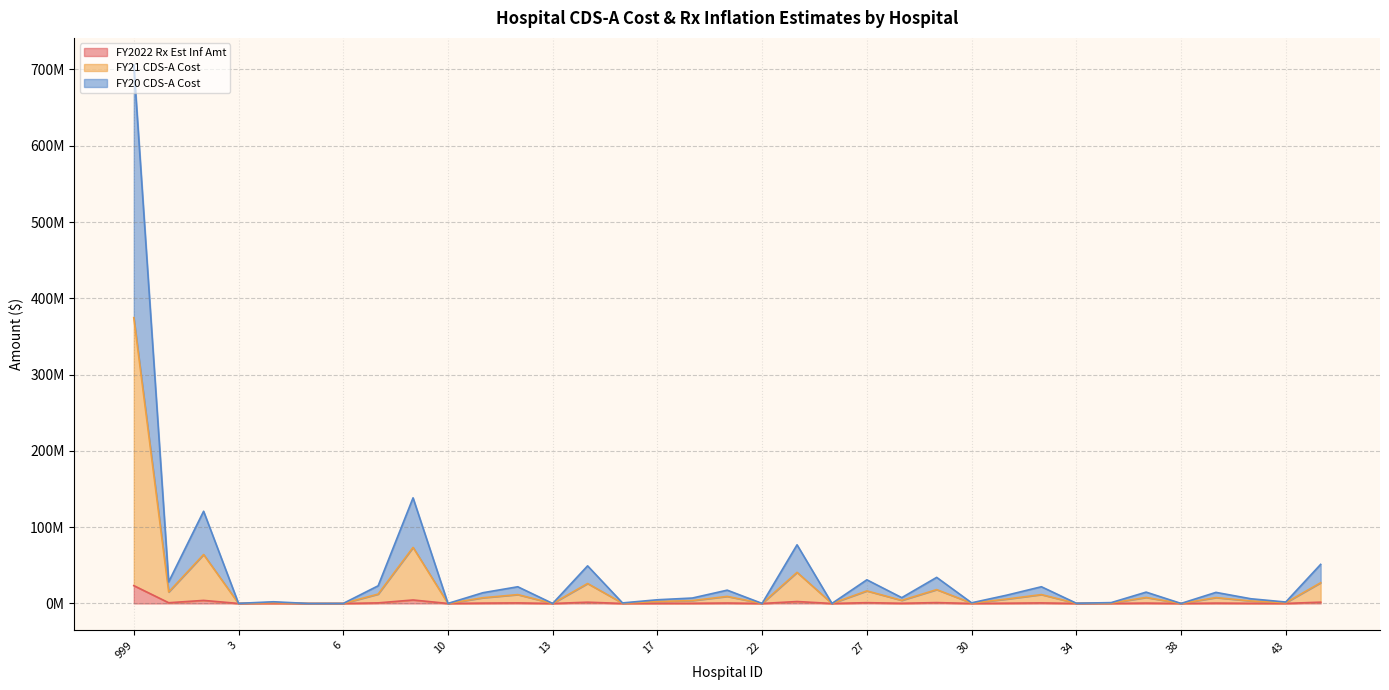

Read the FY21 CDS-A Cost value at 4.

2215938.3